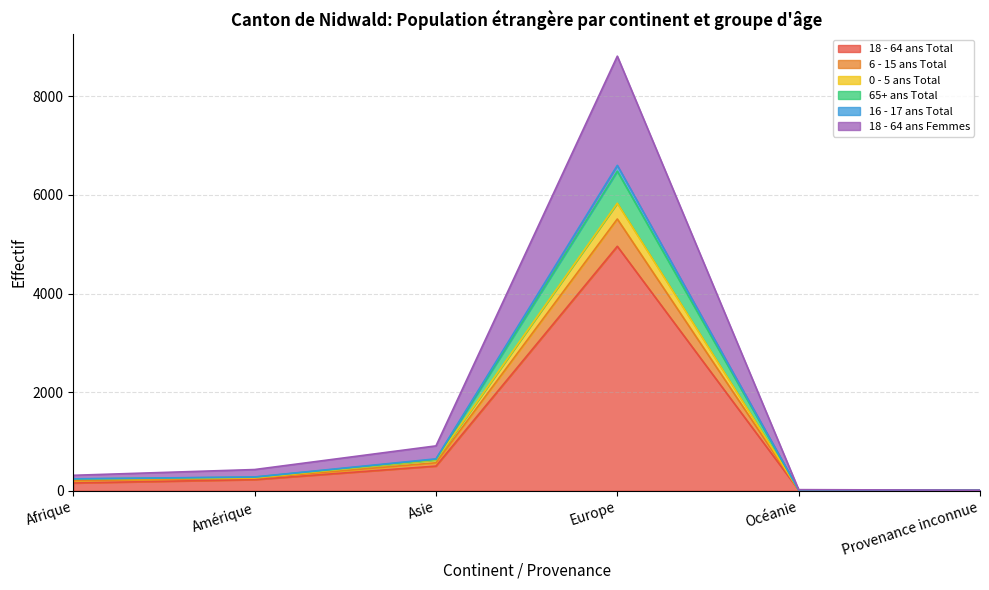

At which category is the sum across all series the highest?

Europe